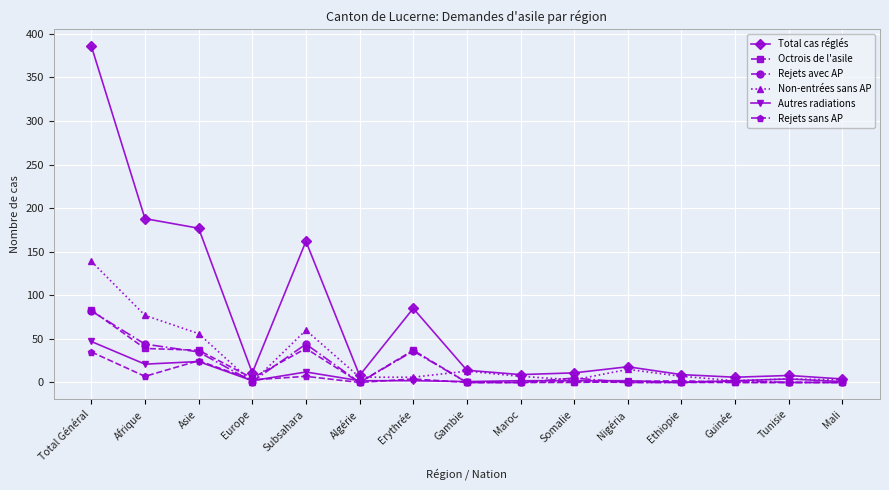

How many categories are shown in the chart?

15